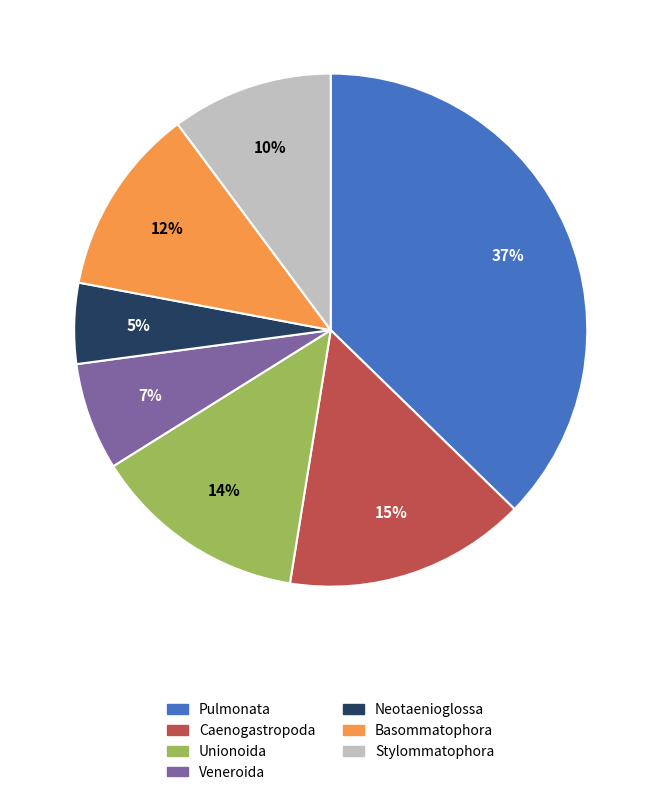

Combined, do Neotaenioglossa and Basommatophora account for over 50%?

No